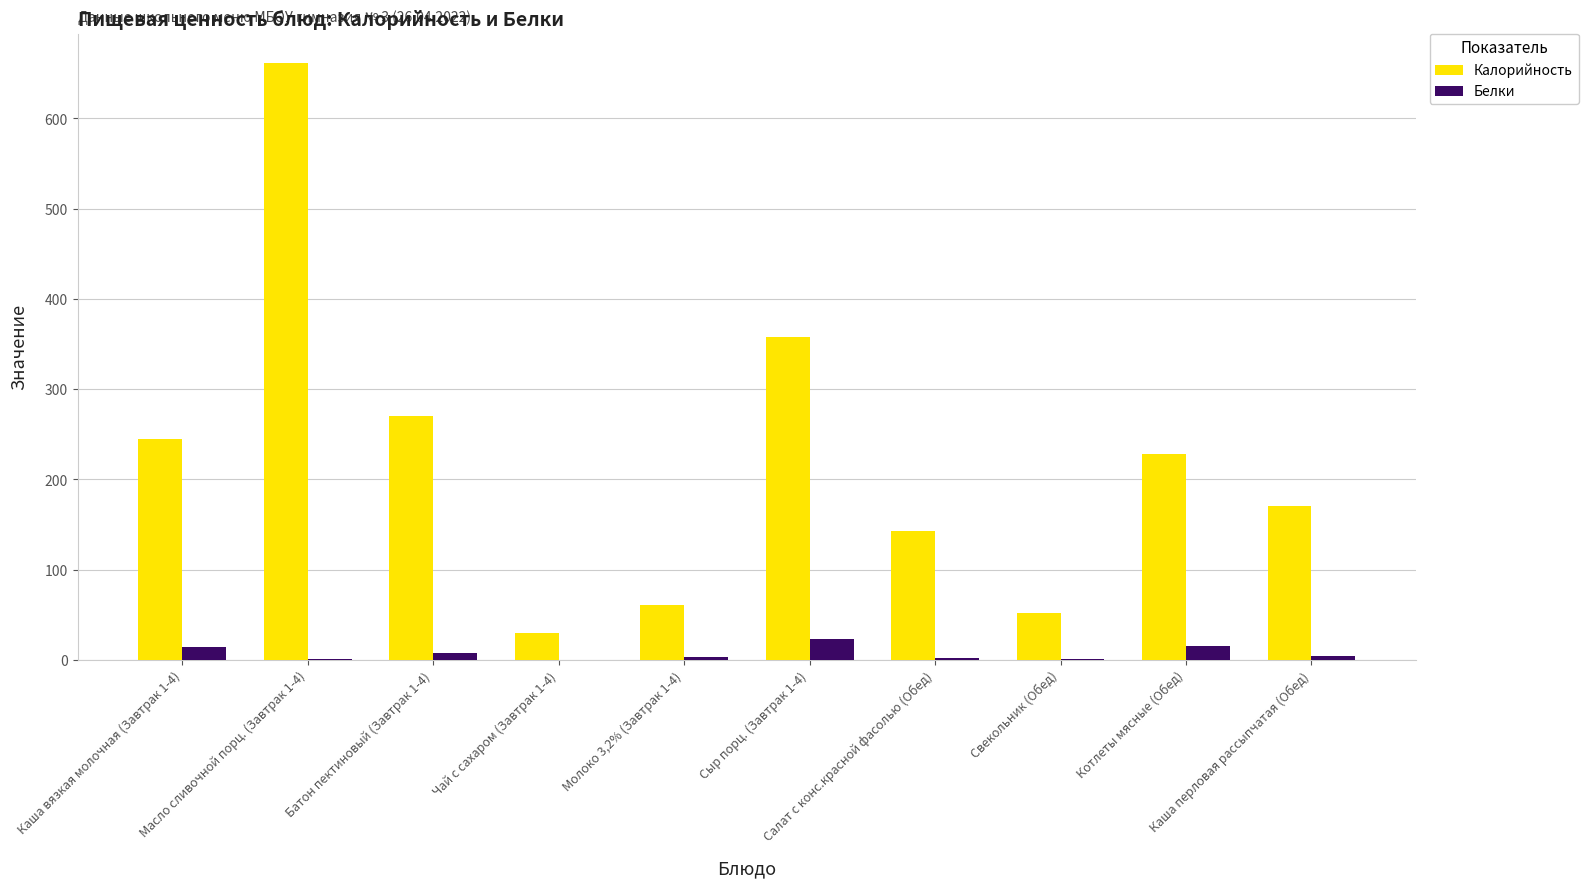

What is the maximum value for Белки?

23.0